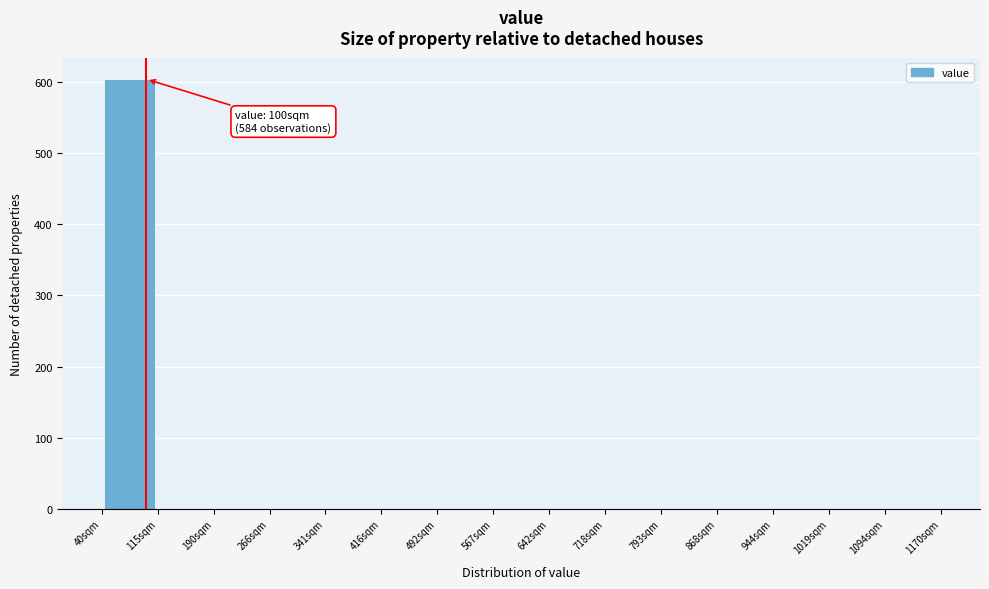

Over which range of the x-axis is the bar tallest?

40 to 120